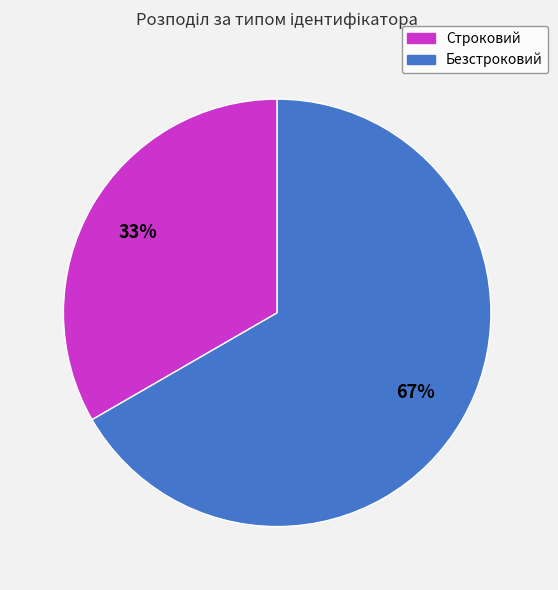

To the nearest percent, what is the combined percentage of Строковий and Безстроковий?

100%